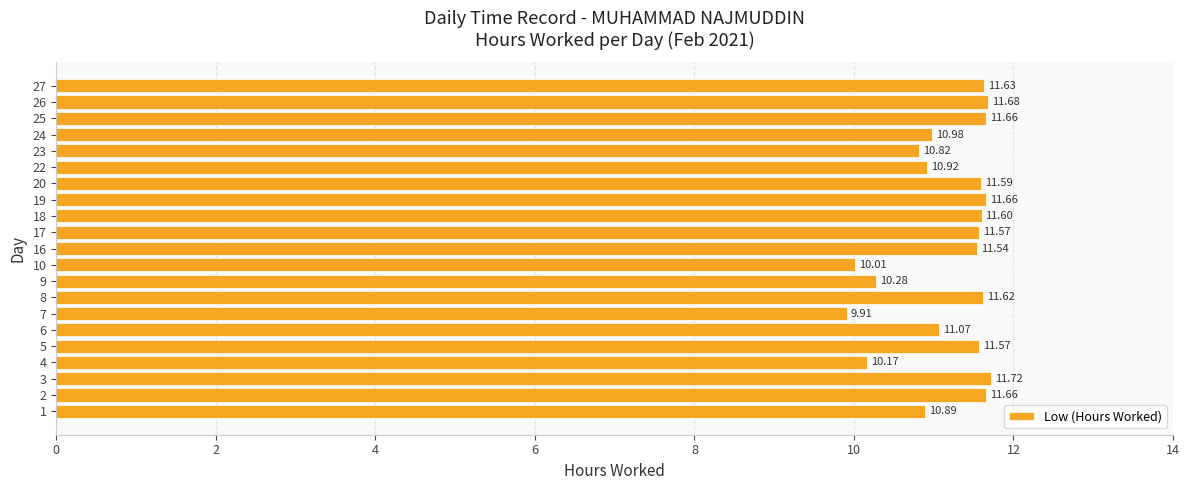

Count the number of data series in this chart.

1